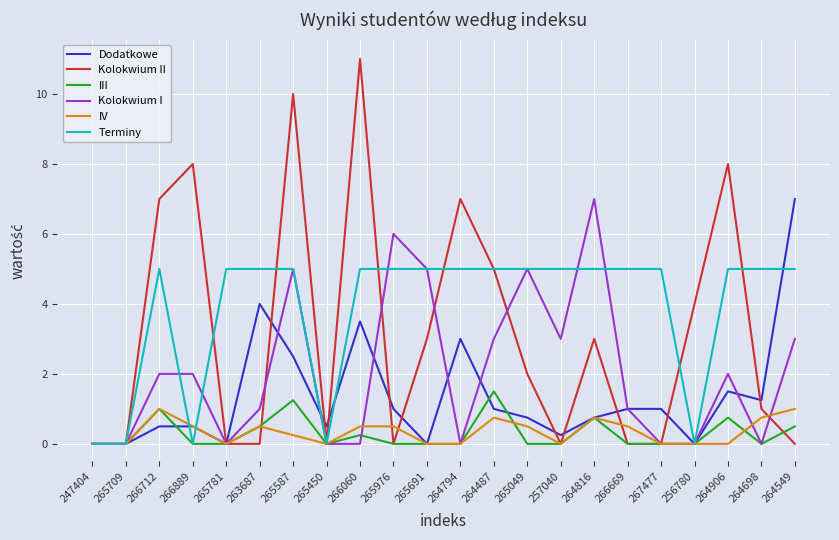

What is the difference between the highest and lowest values at 264906?

8.0